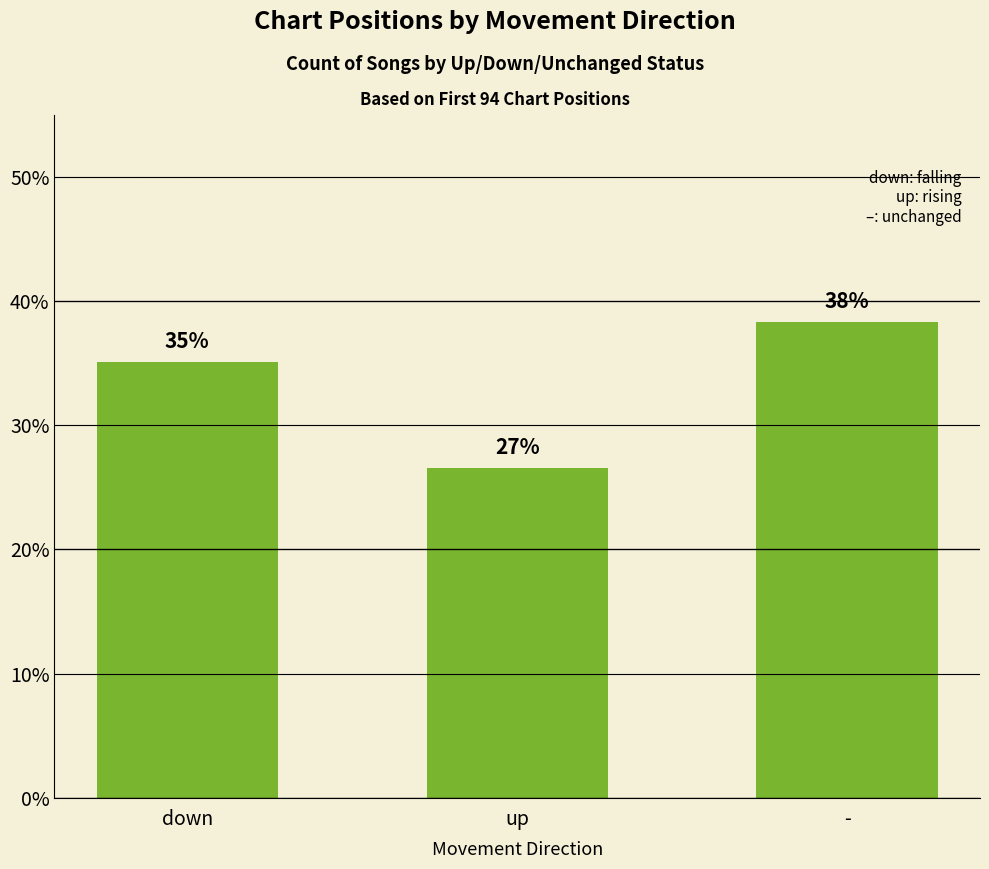

What is the change in value from up to -?

+11.7